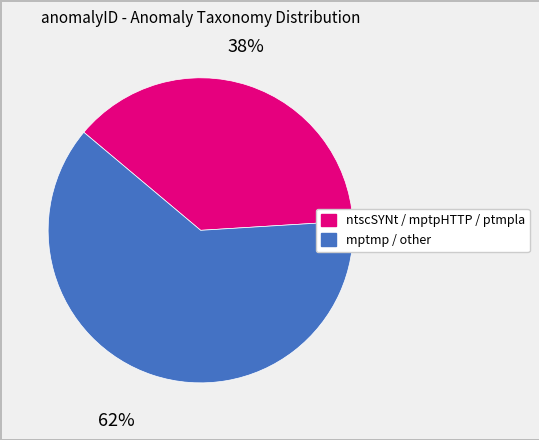

To the nearest percent, what is the average slice percentage?

50%